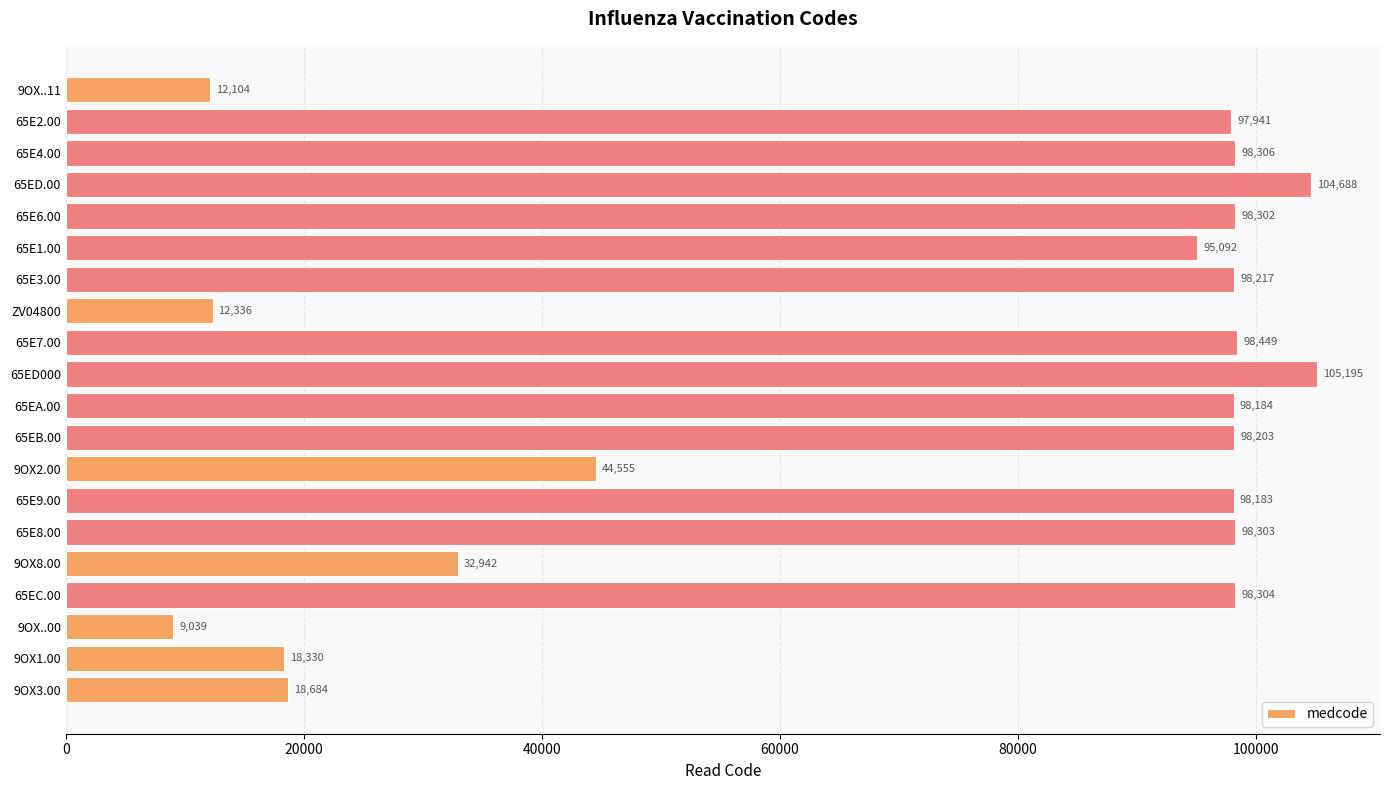

Reading top to bottom, transcribe all the data shown in this chart.

12104	97941	98306	104688	98302	95092	98217	12336	98449	105195	98184	98203	44555	98183	98303	32942	98304	9039	18330	18684